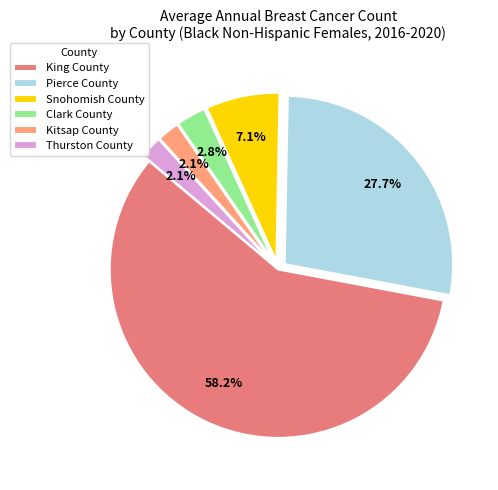

To the nearest percent, what is the difference between the King County and Snohomish County slice percentages?

51%